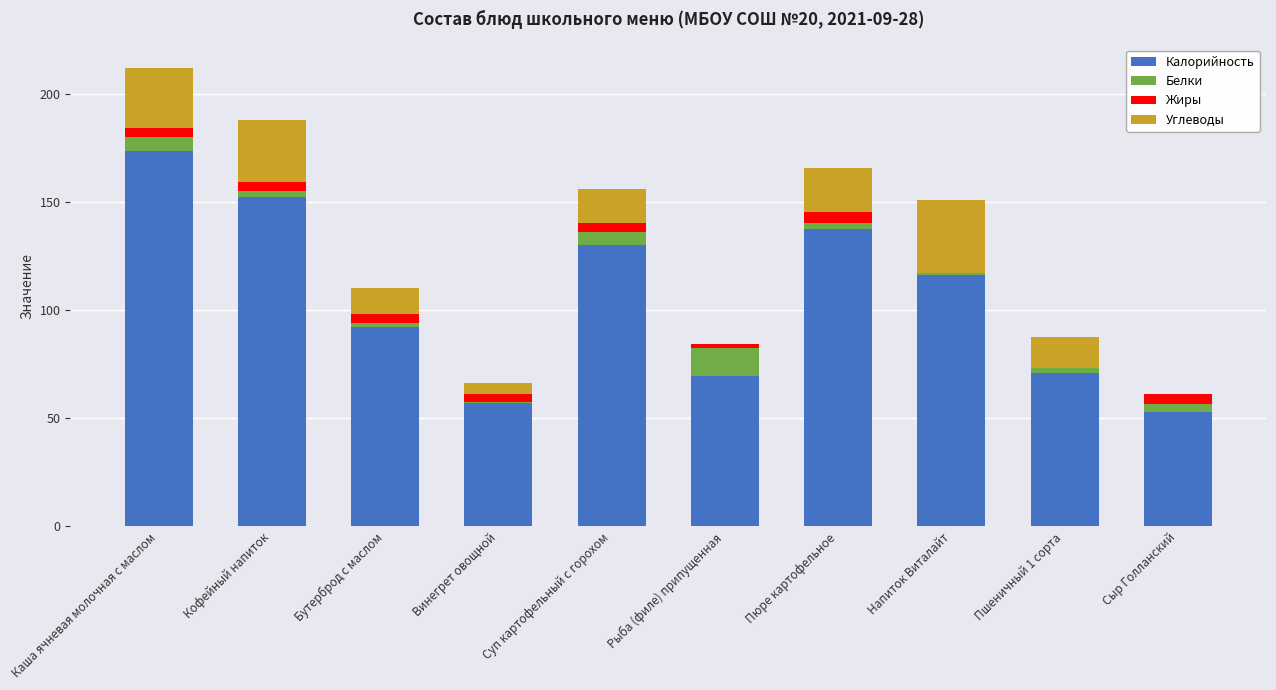

At which category is the sum across all series the highest?

Каша ячневая молочная с маслом